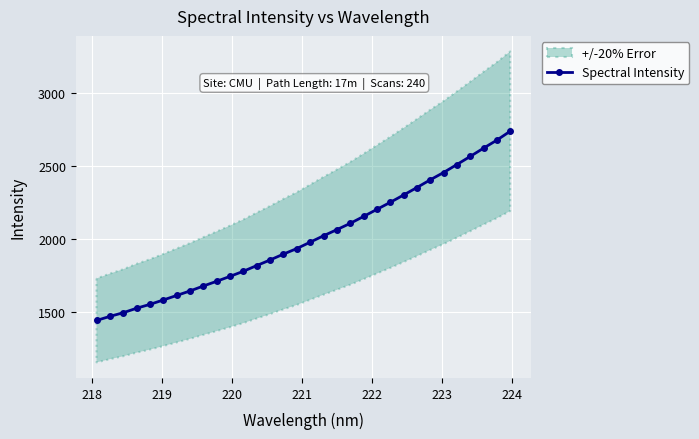

What is the highest value of the Spectral Intensity series?

2738.2